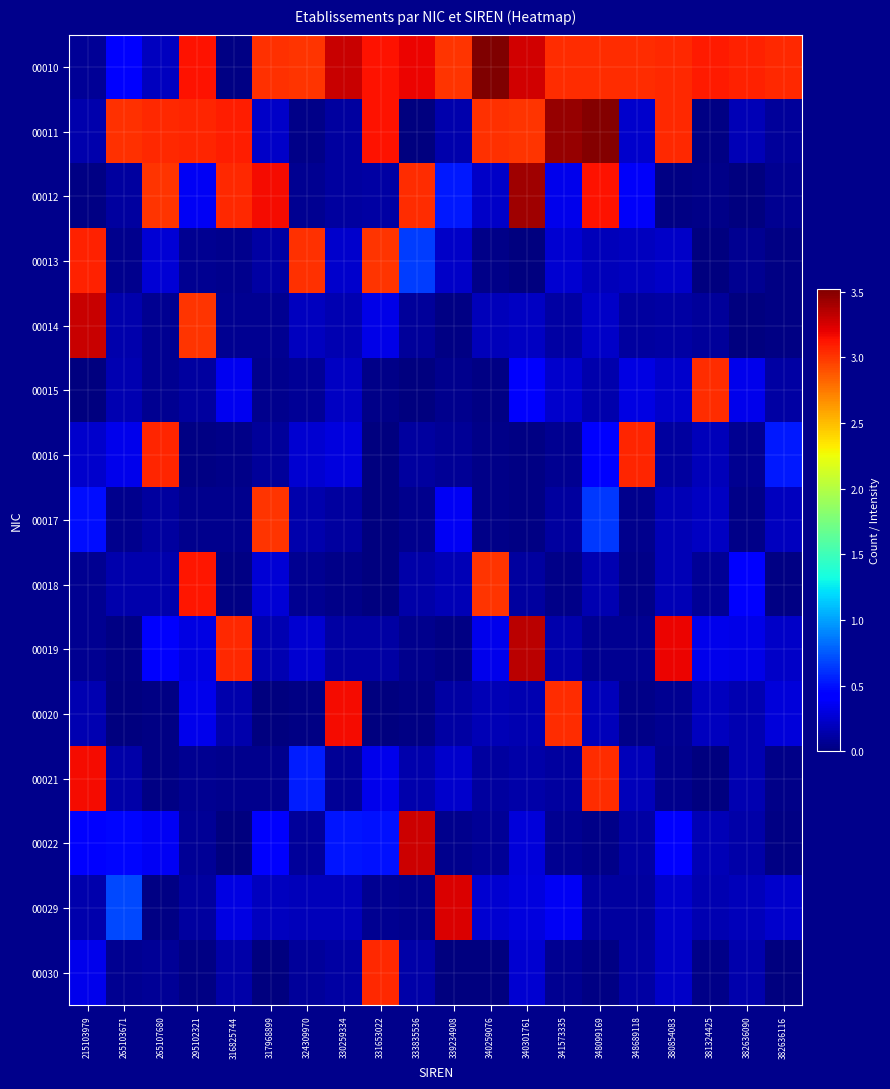

Count the number of data series in this chart.

15